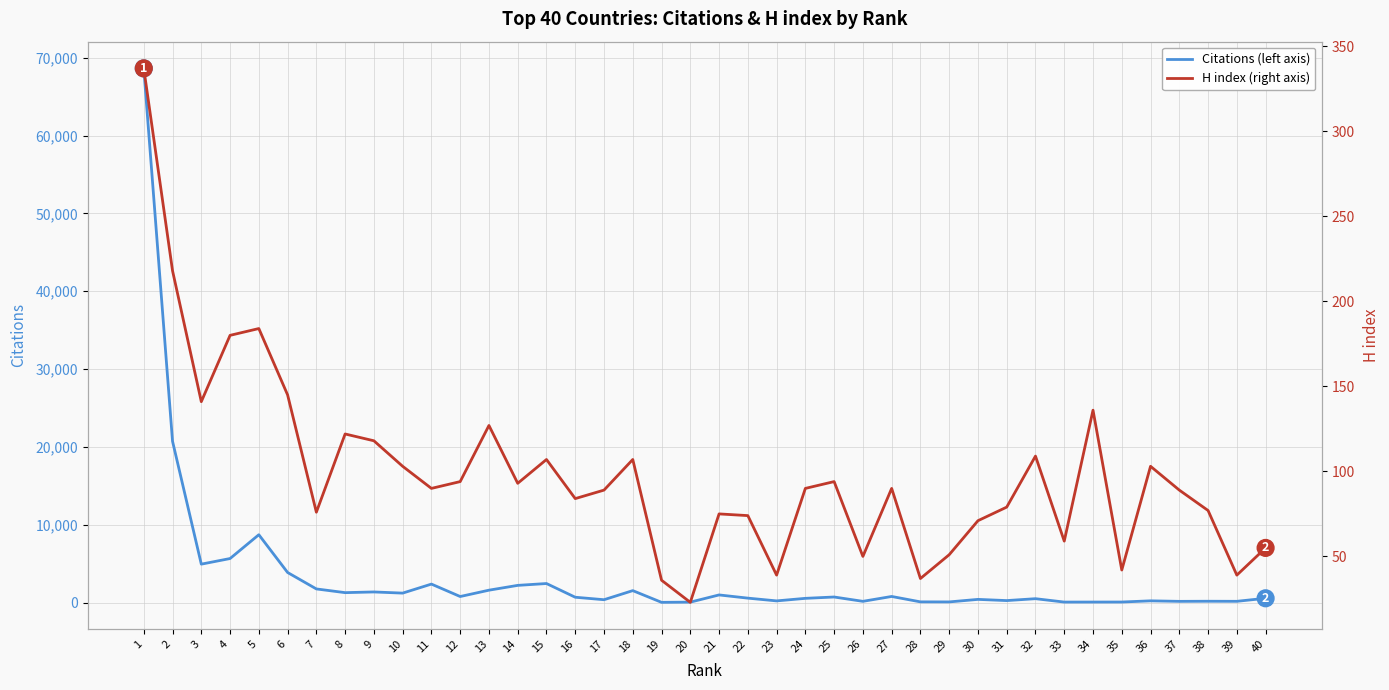

Between which two adjacent categories do Citations and H index first intersect?

18 and 19